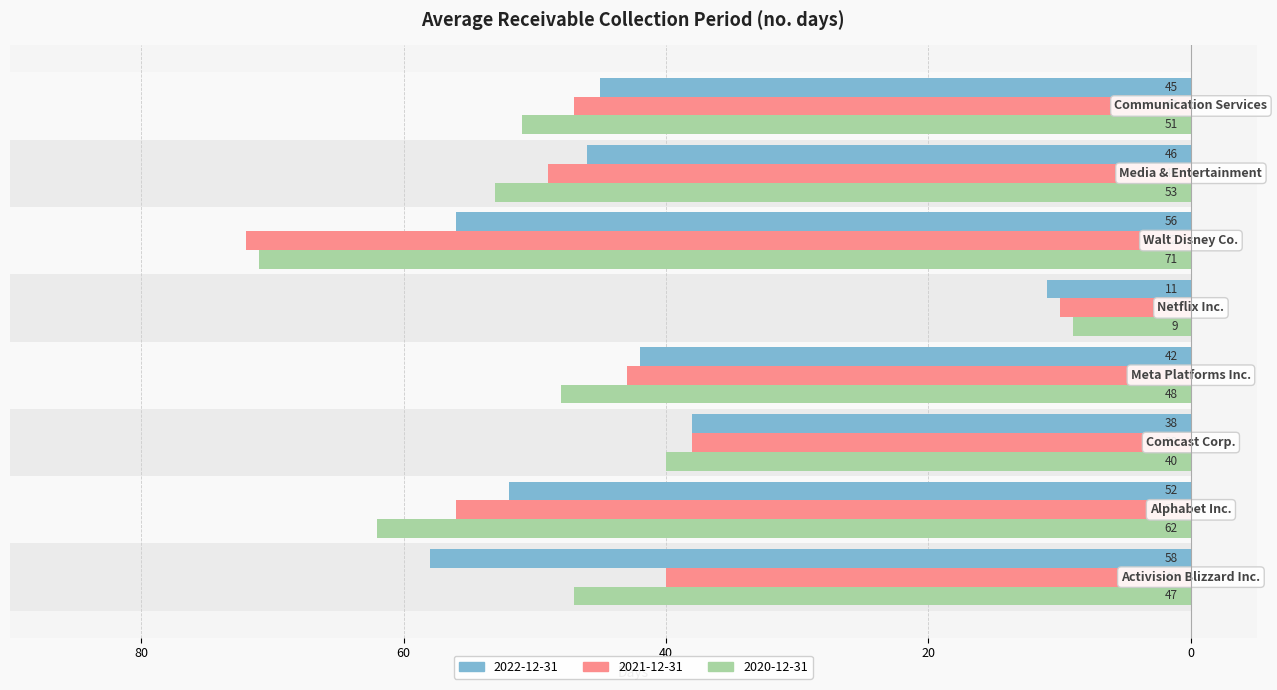

How many categories are shown in the chart?

8